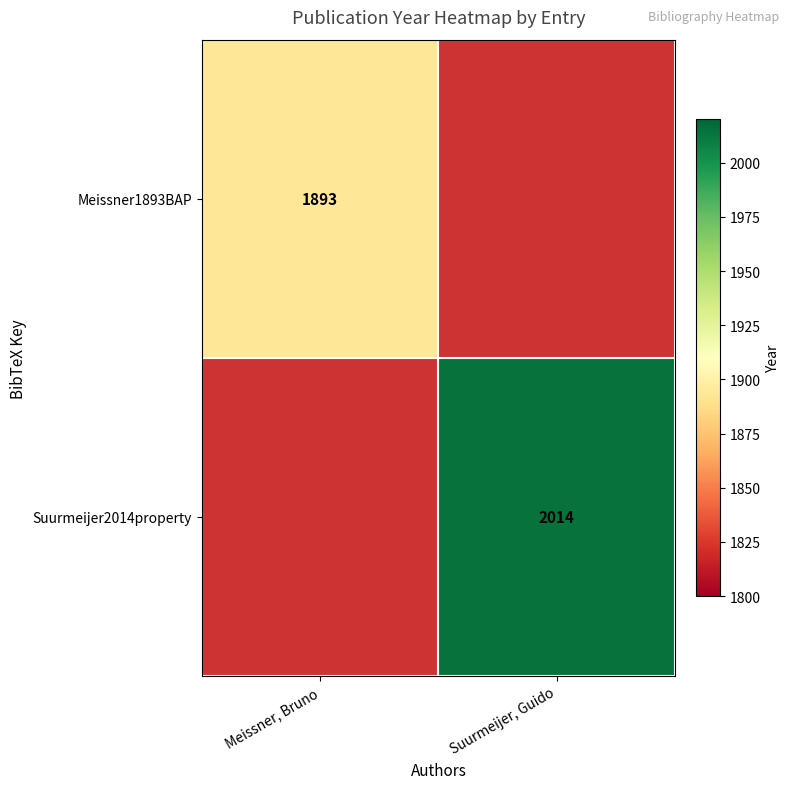

The value of Meissner1893BAP at Meissner, Bruno is 2741. True or false?

False